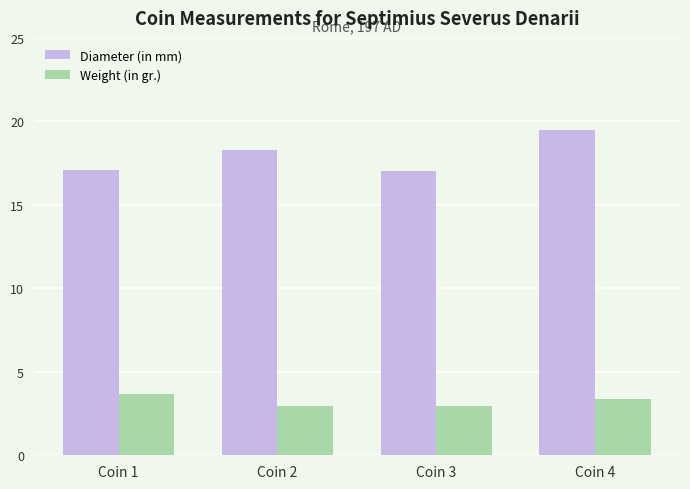

Which series changed the most between Coin 1 and Coin 4?

Diameter (in mm)